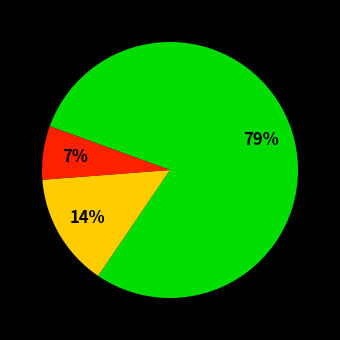

How many segments does this pie chart have?

3